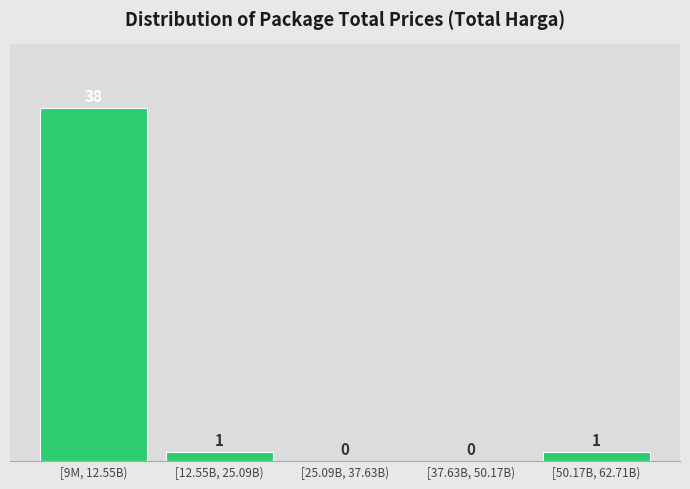

Reading left to right, what are all the values shown in this chart?

[9M, 12.55B)=38	[12.55B, 25.09B)=1	[25.09B, 37.63B)=0	[37.63B, 50.17B)=0	[50.17B, 62.71B)=1